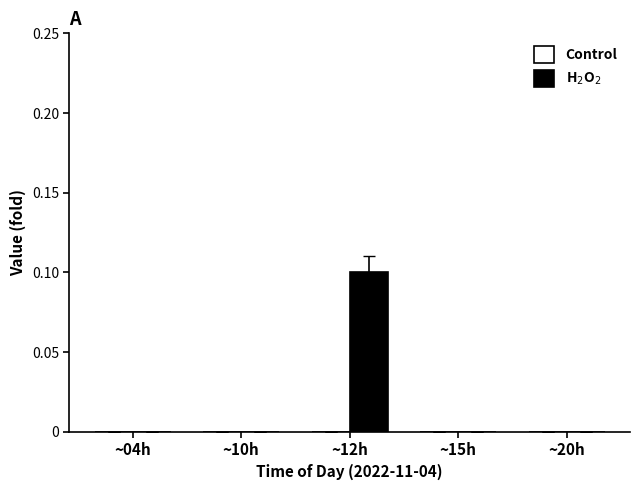

True or false: the data shows 0.0 at ~20h.

True